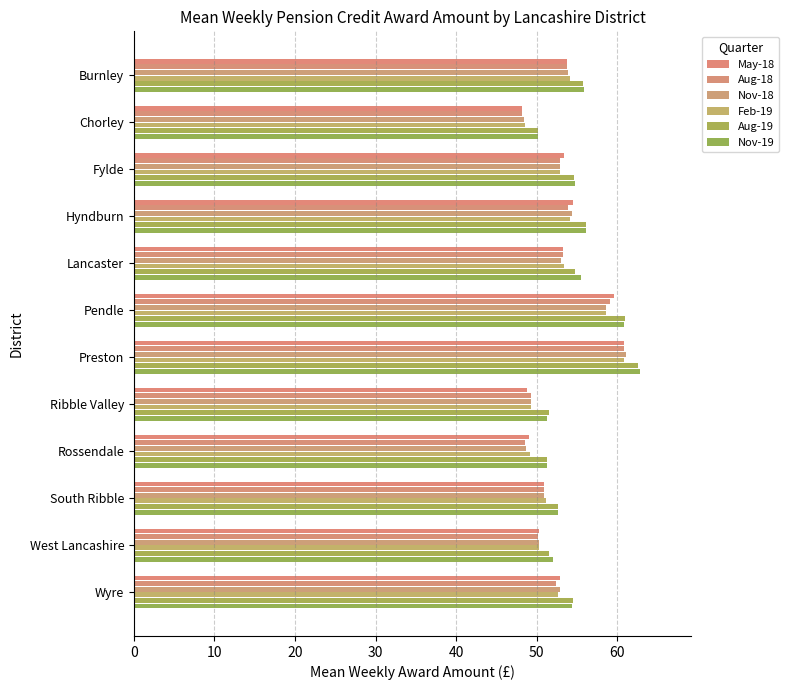

How many categories are shown in the chart?

12